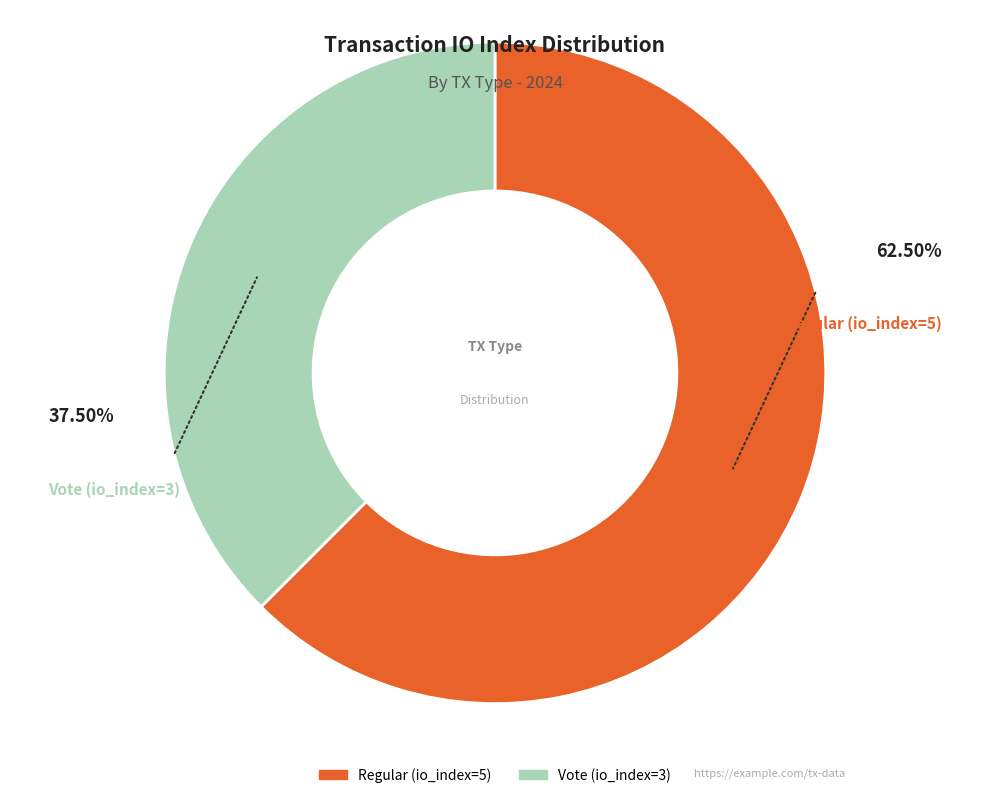

What is the largest slice in the pie chart?

Regular (io_index=5)